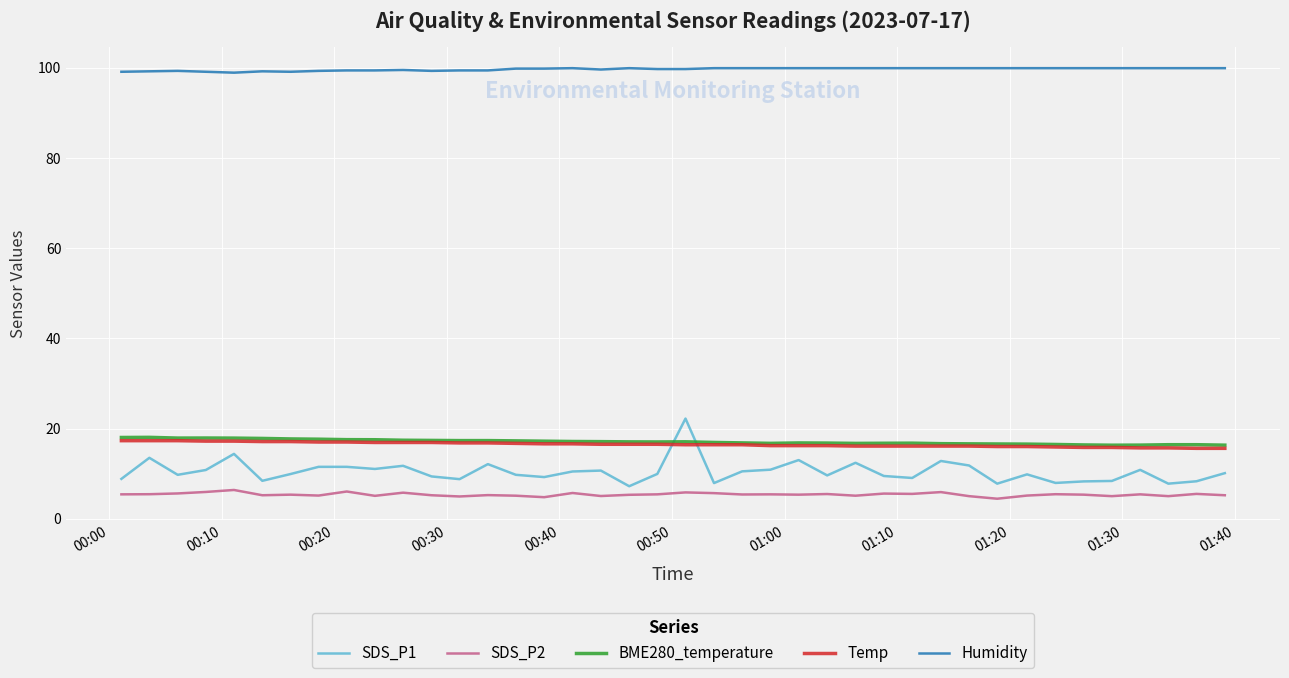

Which series has the largest total across all categories?

Humidity